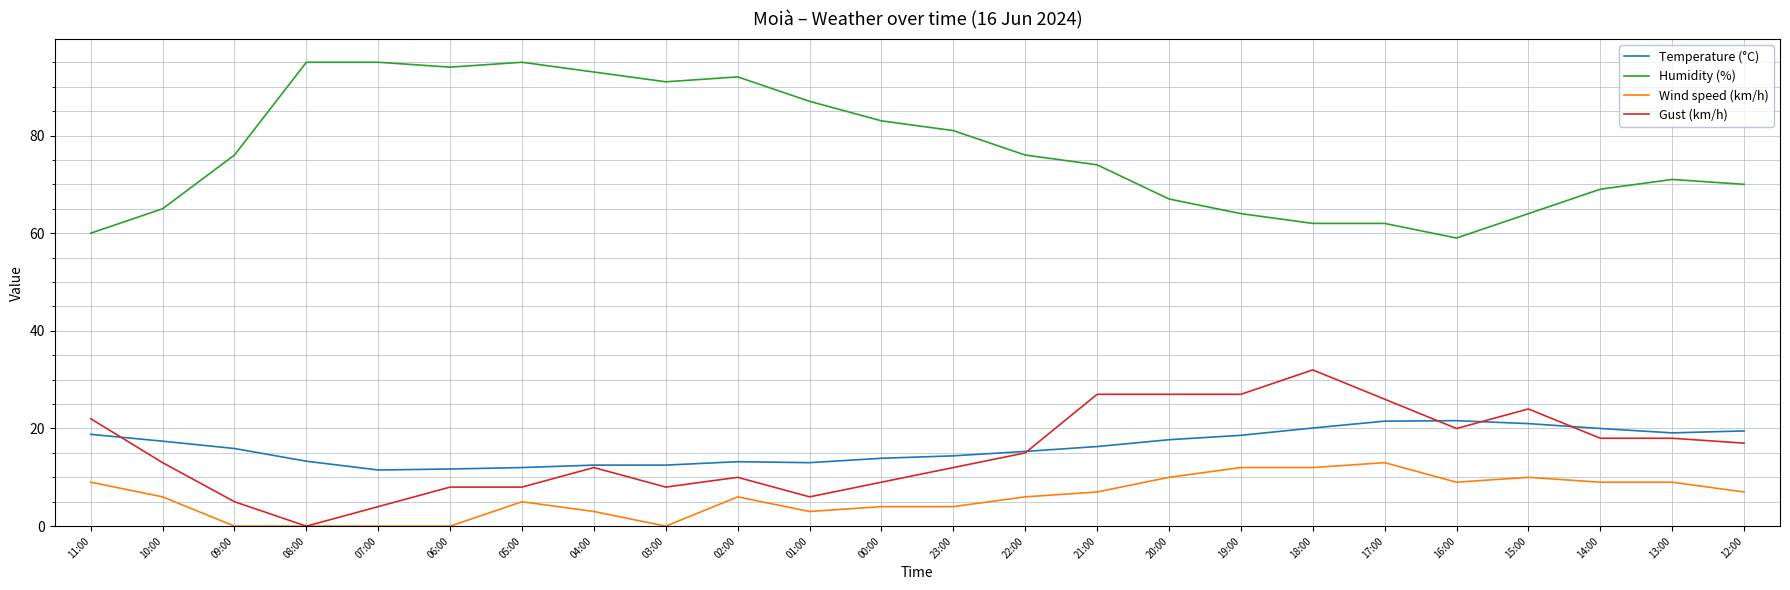

Rank the series at 11:00 from lowest to highest value.

Wind speed (km/h), Temperature (°C), Gust (km/h), Humidity (%)